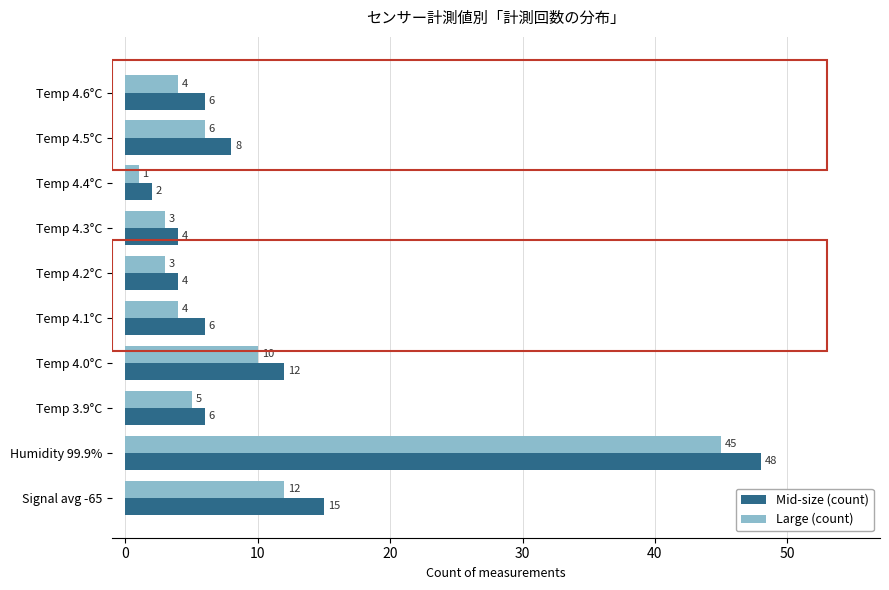

List the series in order of their peak value, lowest first.

Large (count), Mid-size (count)